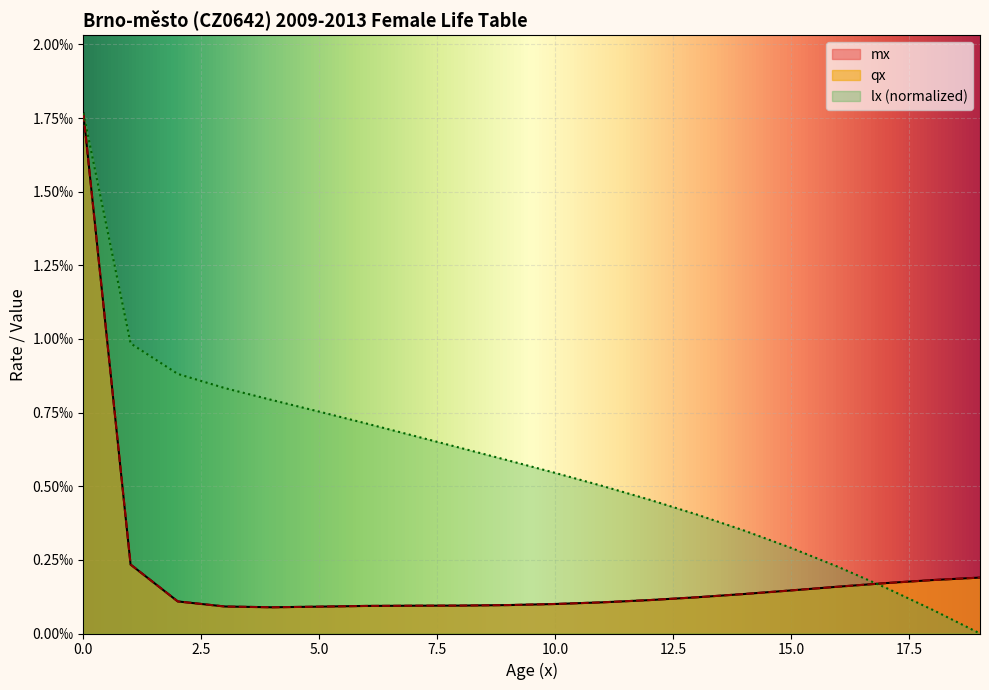

What are all the series names shown in the legend?

mx, qx, lx (normalized)